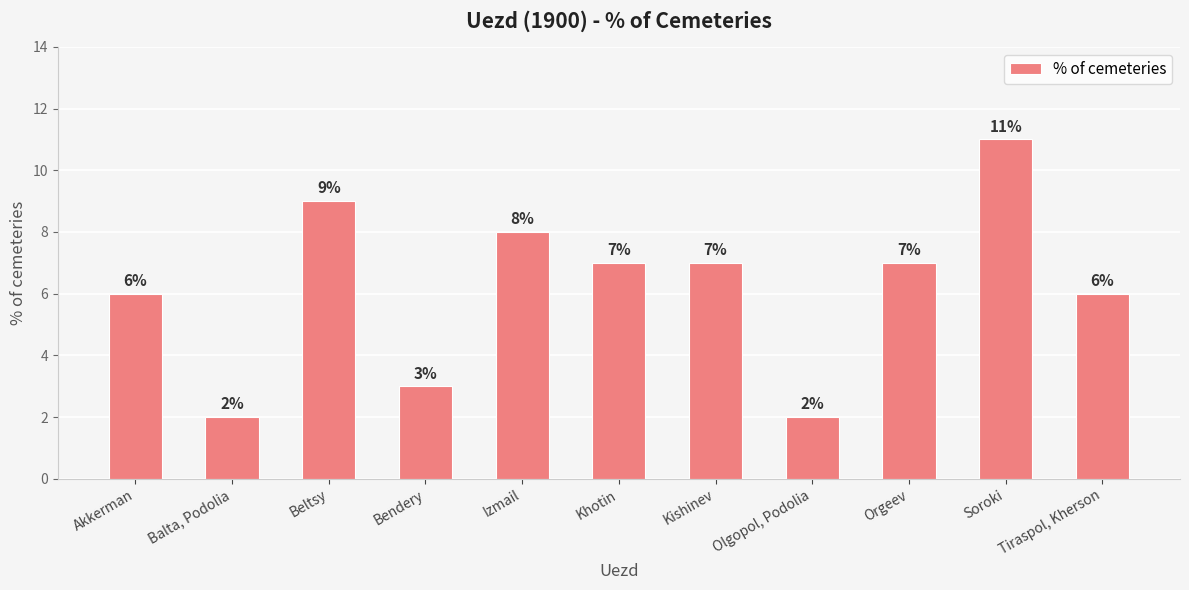

Which category has the highest value across all series?

Soroki